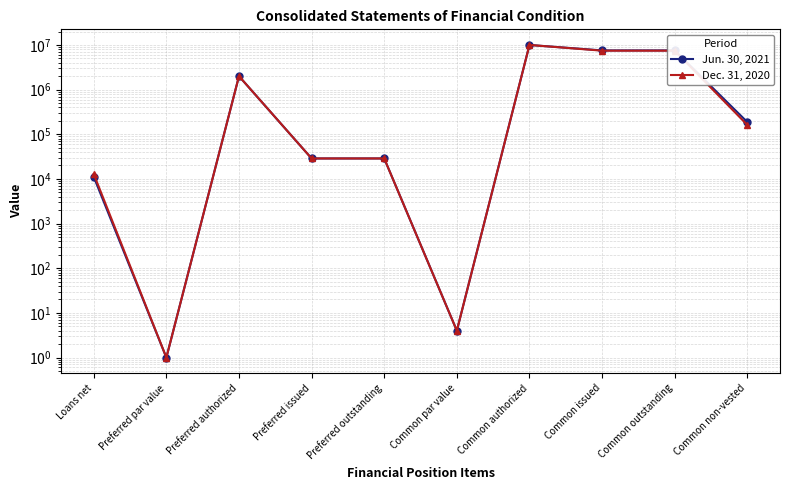

How many values in the Jun. 30, 2021 series exceed 187882?

4